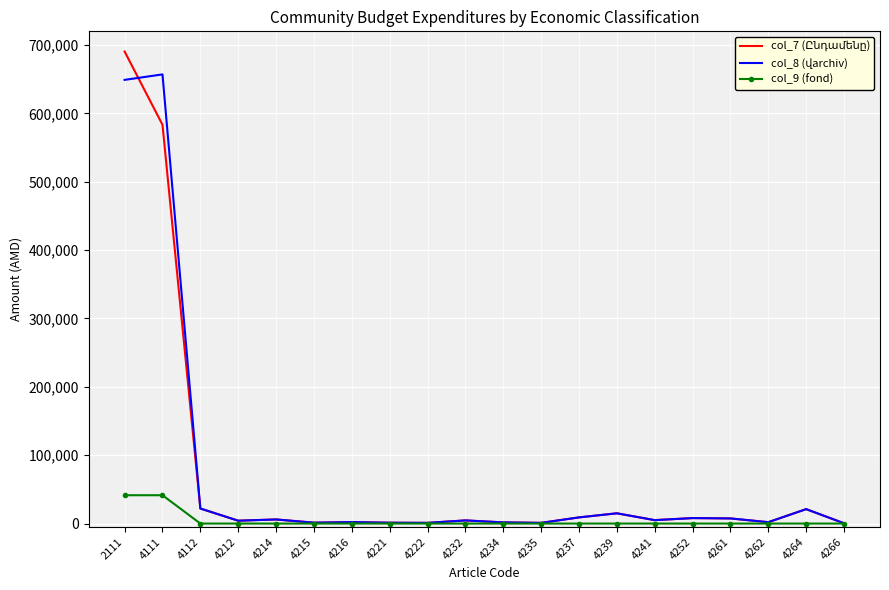

At which category is the sum across all series the highest?

2111